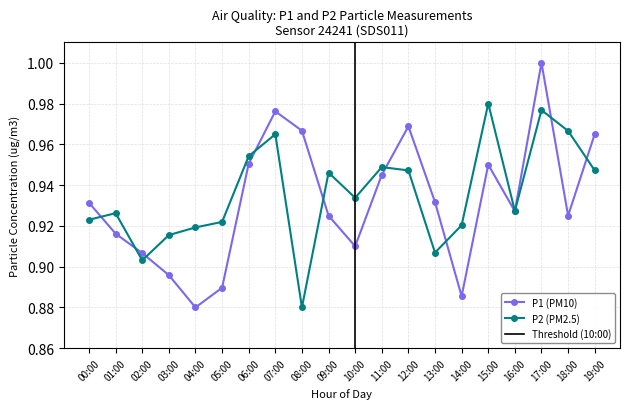

How many categories are shown in the chart?

20